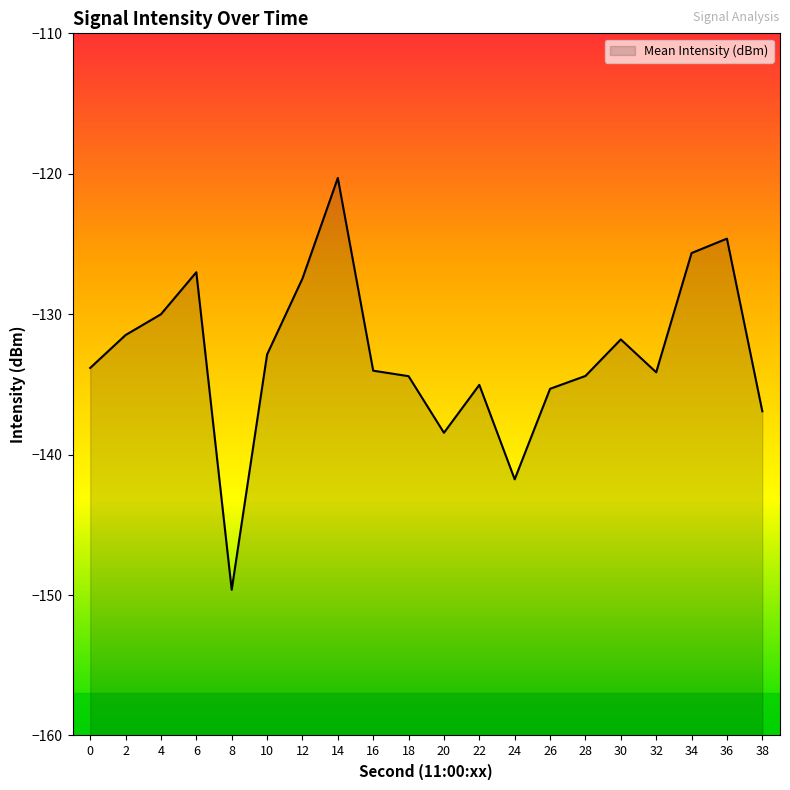

At which category does the data reach its first local peak?

6